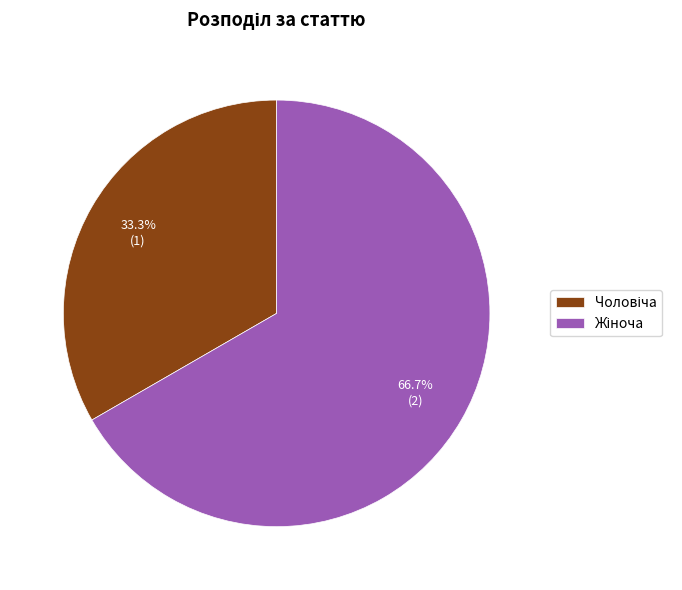

Is there any slice that represents more than half of the pie?

Yes